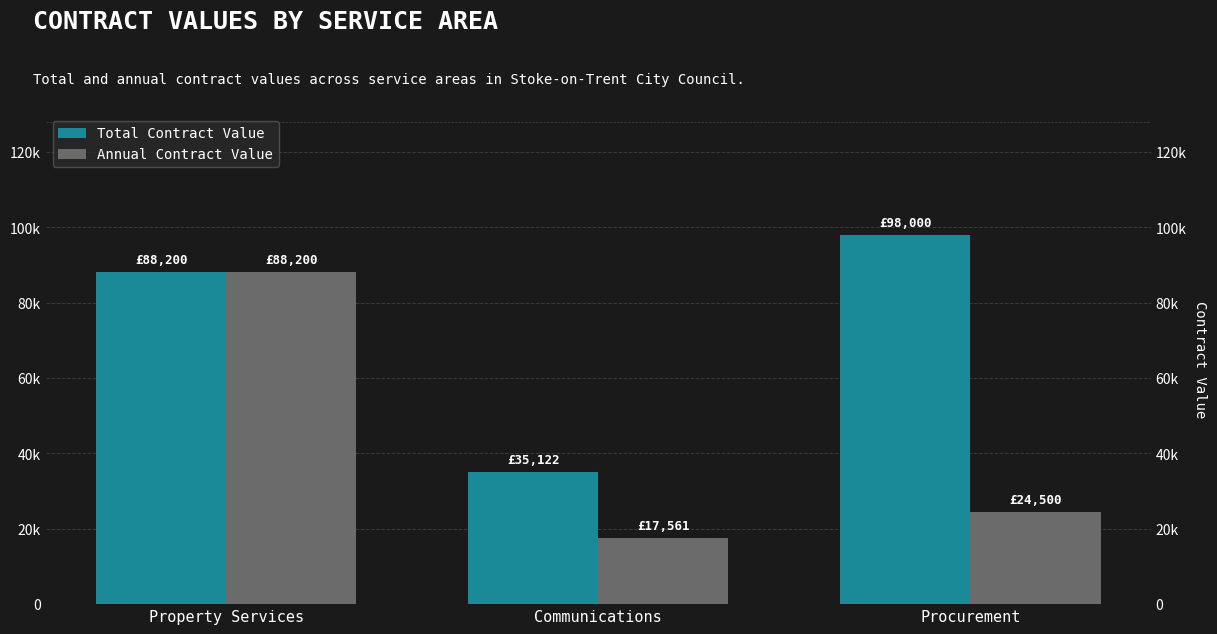

Reading left to right, extract all data points from this chart.

Total Contract Value: Property Services=88200.0	Communications=35122.5	Procurement=98000.0
Annual Contract Value: Property Services=88200.0	Communications=17561.2	Procurement=24500.0